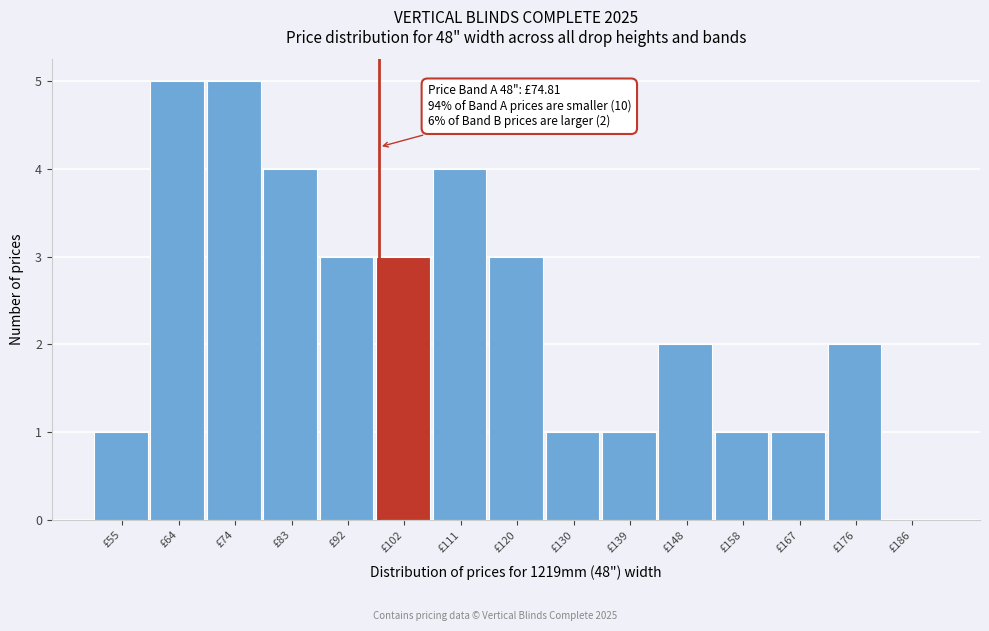

Reading left to right, transcribe all the data shown in this chart.

£55=1	£64=5	£74=5	£83=4	£92=3	£102=3	£111=4	£120=3	£130=1	£139=1	£148=2	£158=1	£167=1	£176=2	£186=0